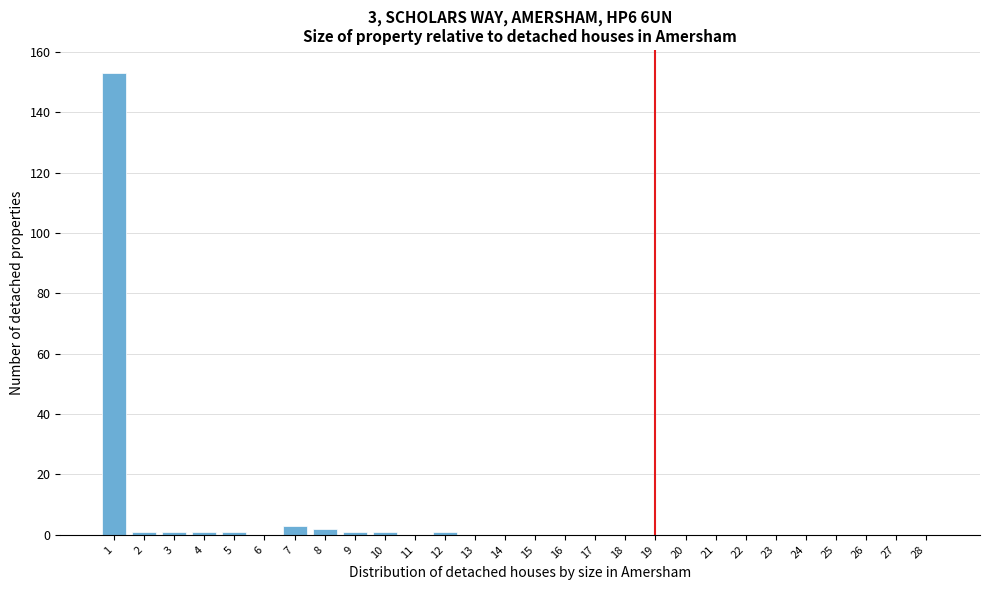

Reading left to right, transcribe all the data shown in this chart.

1=153	2=1	3=1	4=1	5=1	6=0	7=3	8=2	9=1	10=1	11=0	12=1	13=0	14=0	15=0	16=0	17=0	18=0	19=0	20=0	21=0	22=0	23=0	24=0	25=0	26=0	27=0	28=0